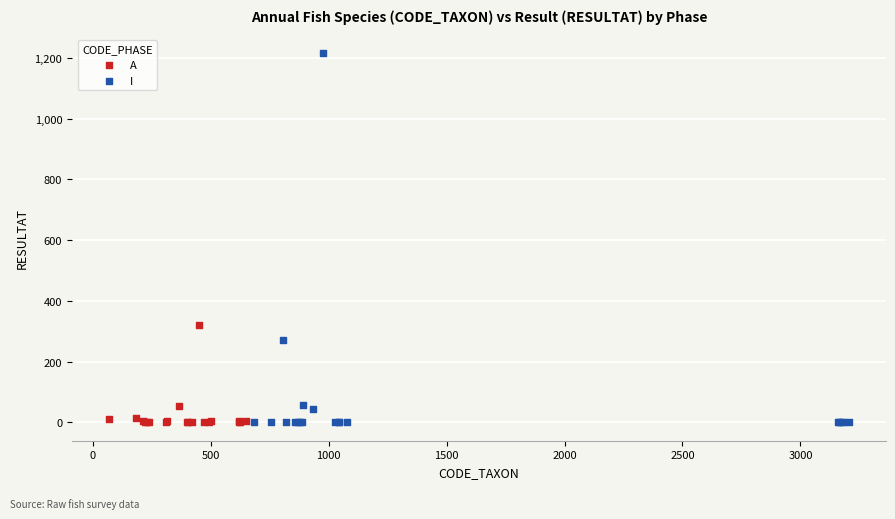

Which series has the widest spread of Y values?

I